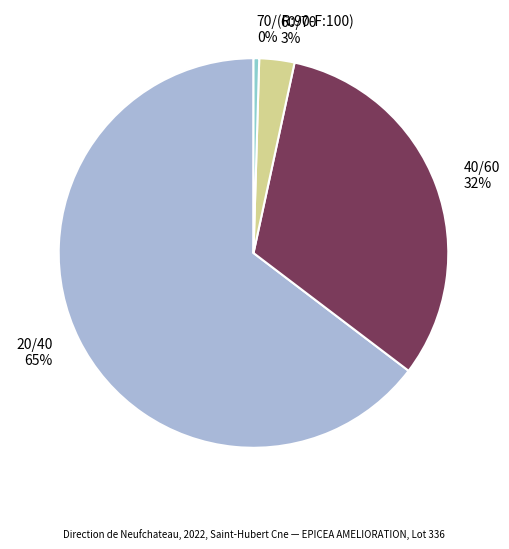

Between 40/60 and 60/70, which is larger?

40/60